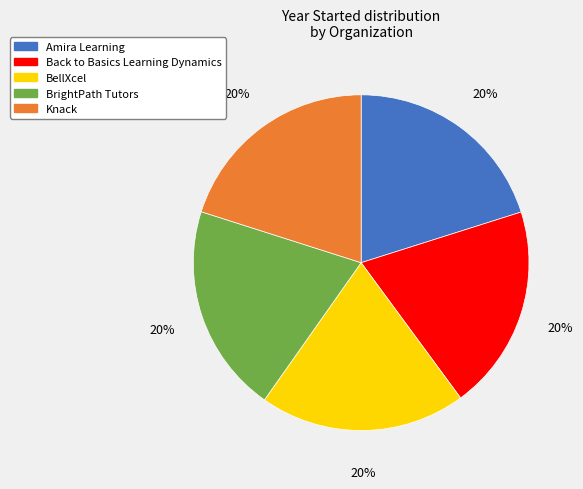

Does BrightPath Tutors represent more than half of the total?

No